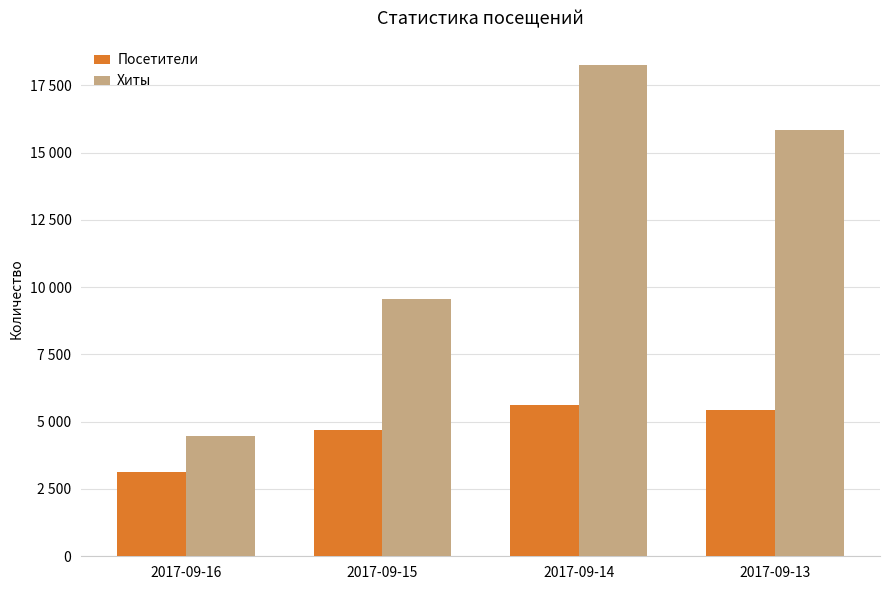

Reading left to right, what are all the values shown in this chart?

Посетители: 2017-09-16=3119	2017-09-15=4689	2017-09-14=5602	2017-09-13=5449
Хиты: 2017-09-16=4458	2017-09-15=9566	2017-09-14=18238	2017-09-13=15847